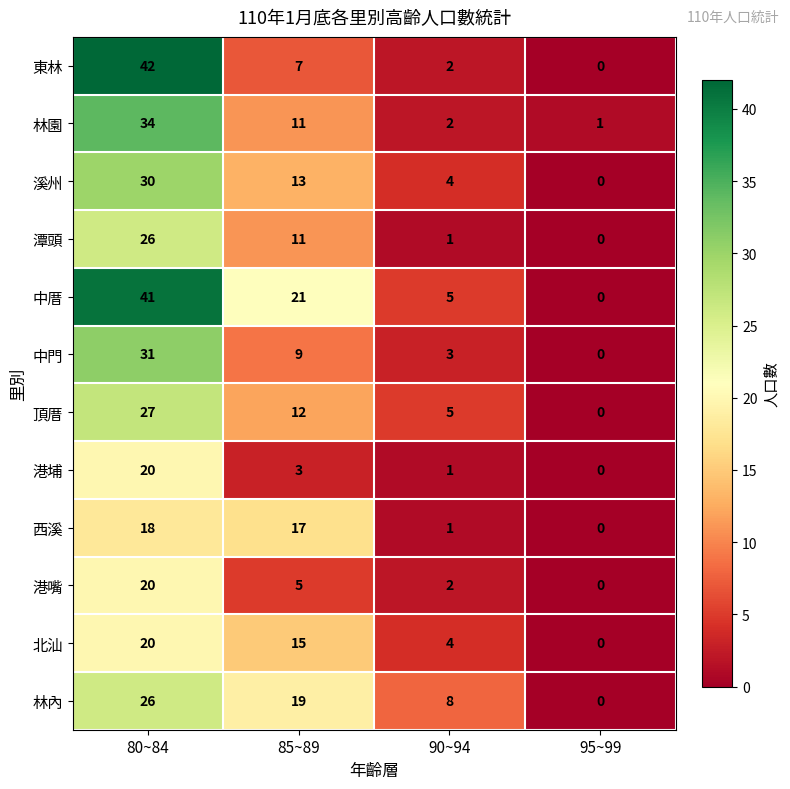

Which series changed the most between 80~84 and 90~94?

東林